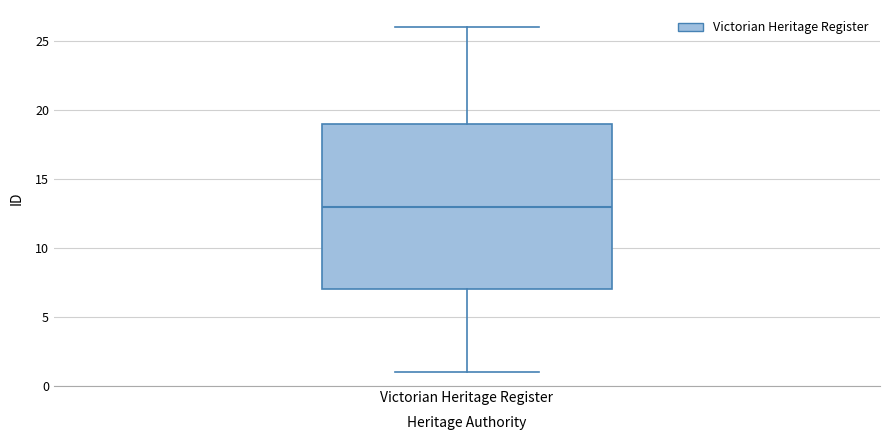

Transcribe this box plot: give where the median line is, the range the box spans, and where the two whiskers end, as read against the y-axis. The values are not printed on the chart, so give them approximately, as read against the axis.

median 13, box 7 to 19, whiskers 1 to 26